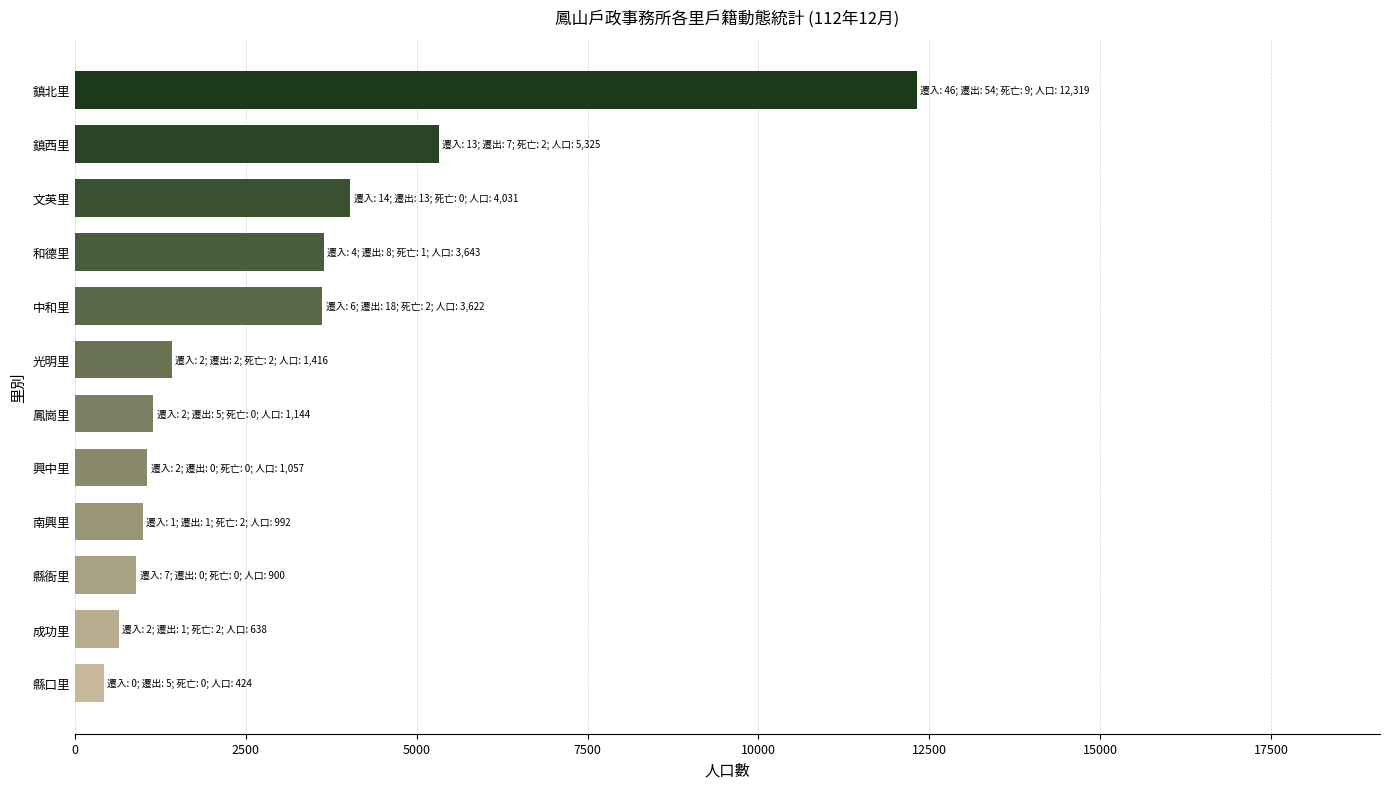

What value does the data have at 鎮北里, to the nearest 10?

12320